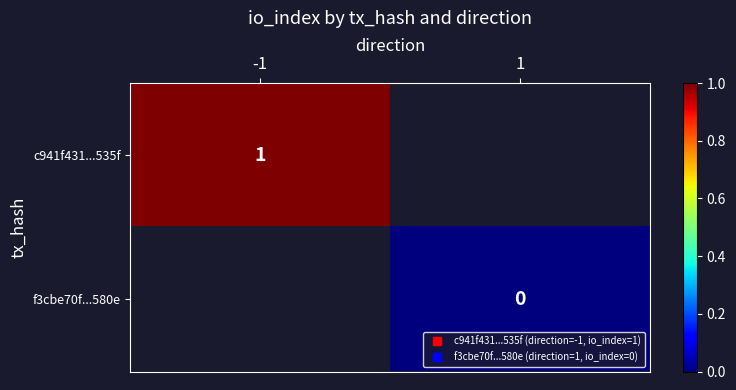

List the labels in order of c941f431...535f value, smallest first.

-1, 1